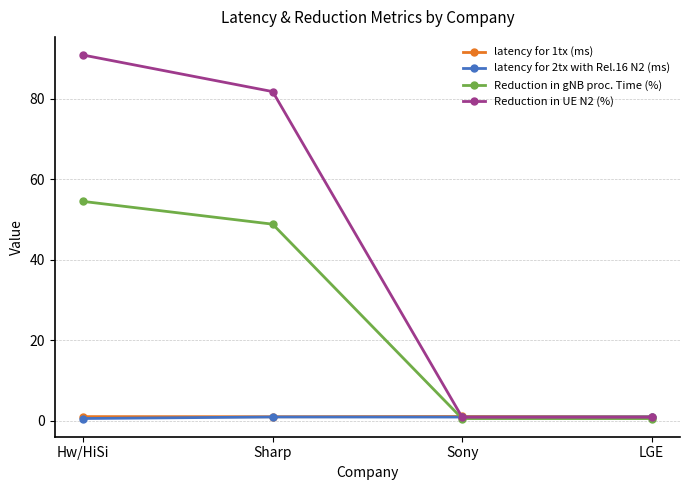

Which series has the widest spread of values?

Reduction in UE N2 (%)